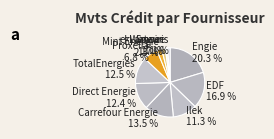

Between TotalEnergies and Lampiris, which is larger?

TotalEnergies